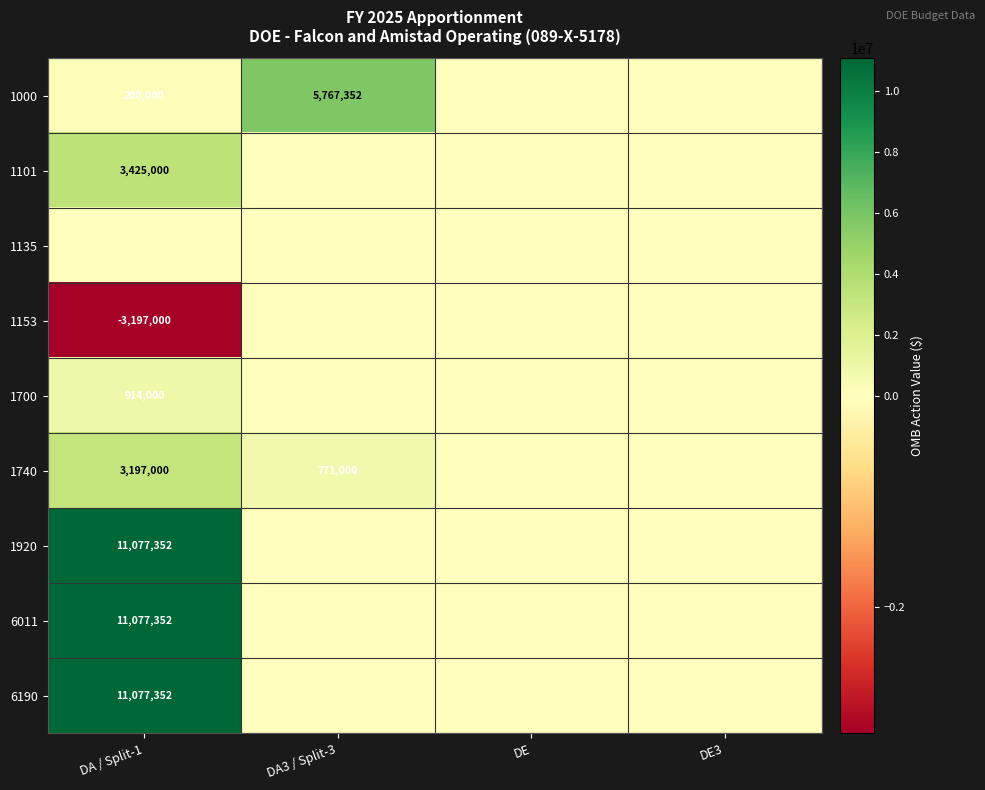

List the series in order of their peak value, lowest first.

1135, 1153, 1700, 1740, 1101, 1000, 1920, 6011, 6190